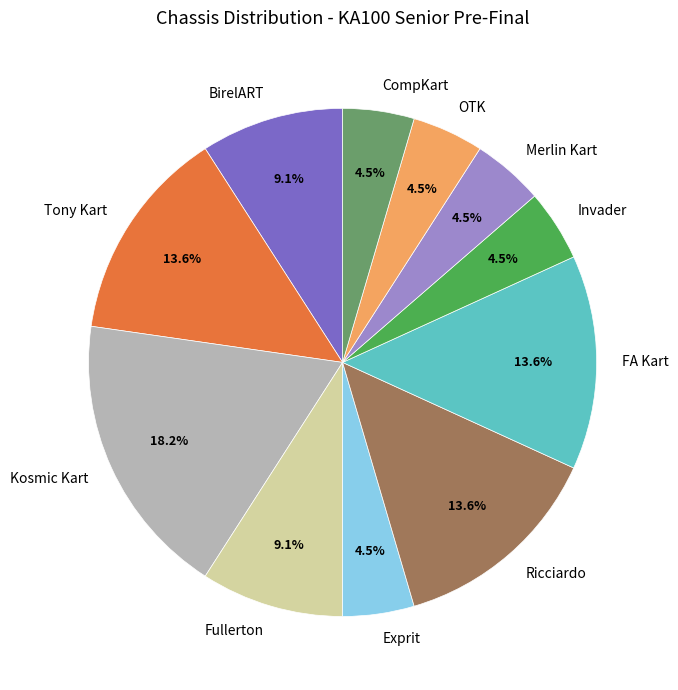

Which slice is the largest?

Kosmic Kart